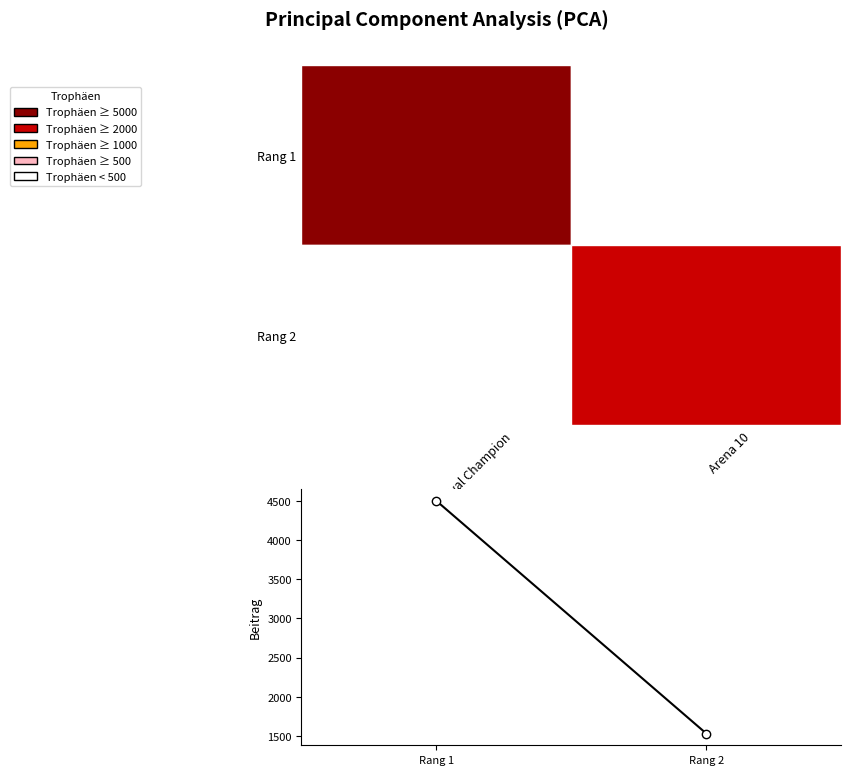

What is the sum of the values at Rang 1 and Rang 2?

6031